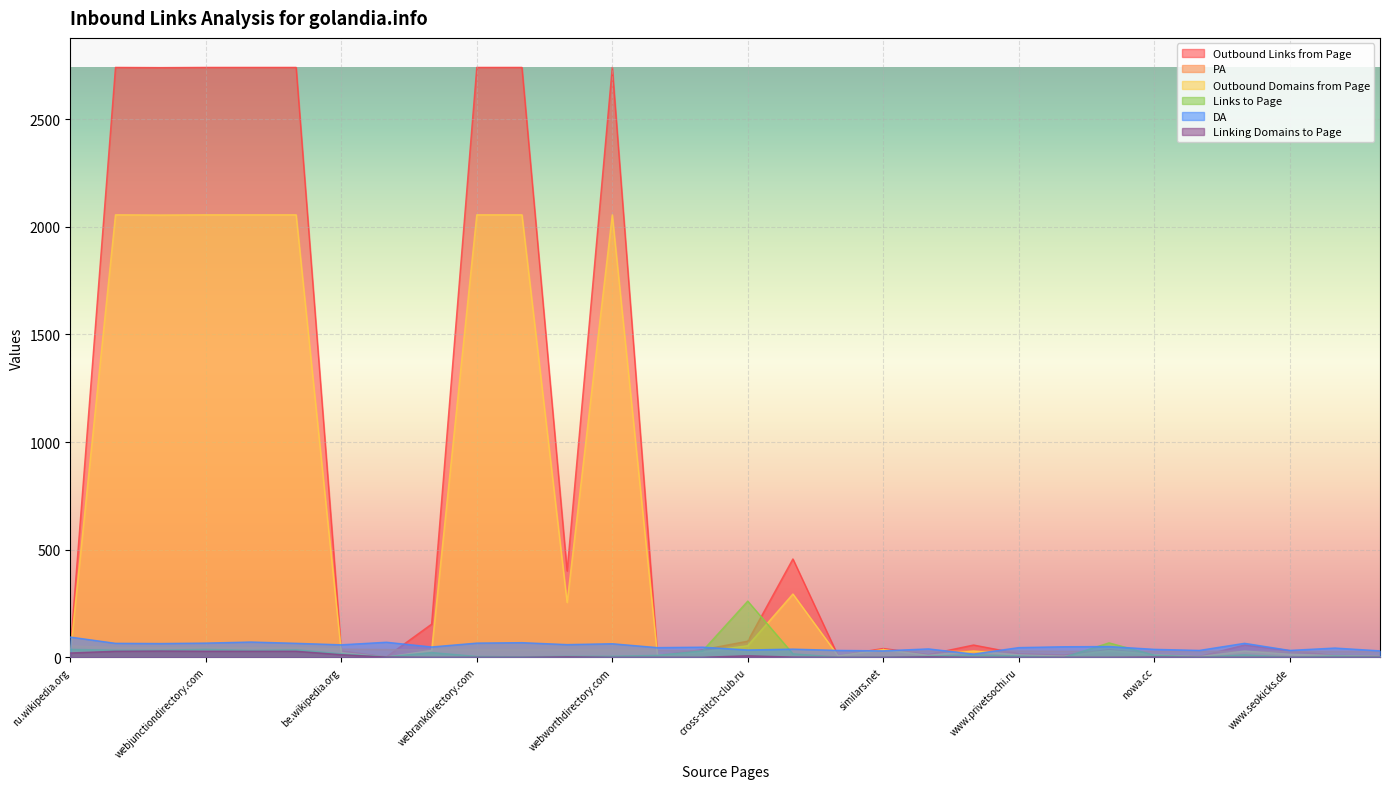

What is the label of the 19th point from the left?

similars.net